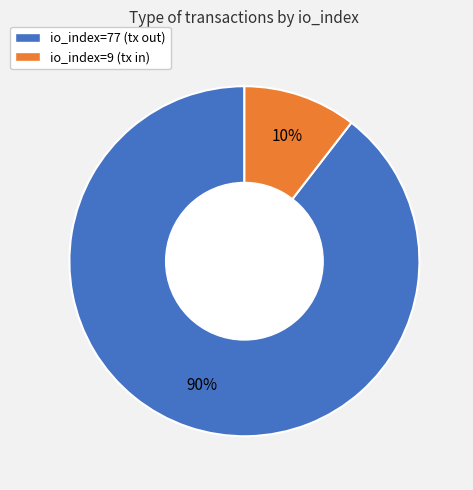

Do io_index=9 (tx in) and io_index=77 (tx out) together represent more than half of the pie?

Yes